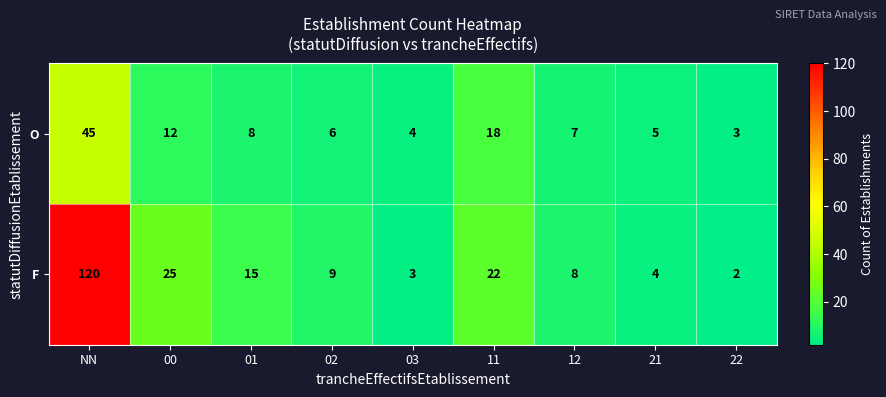

Which series has the widest spread of values?

F